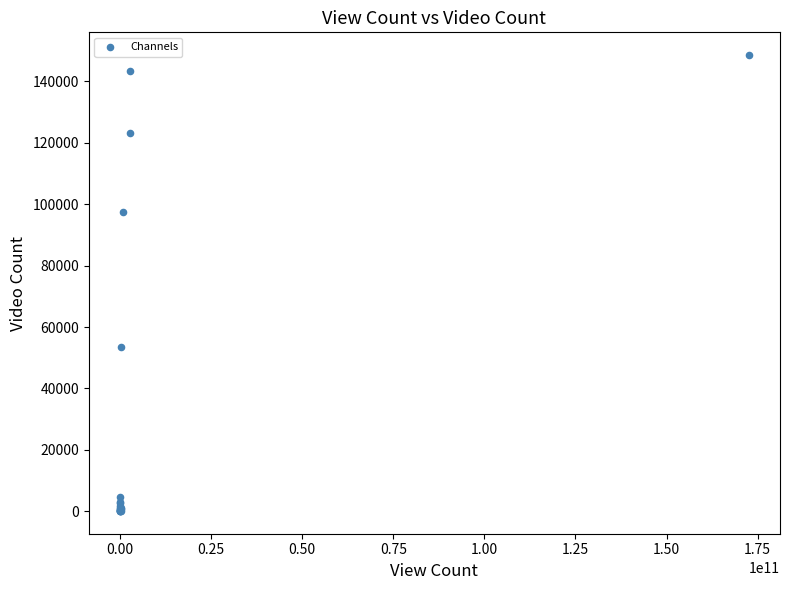

What Y value in the scatter plot is closest to 74322?

53443